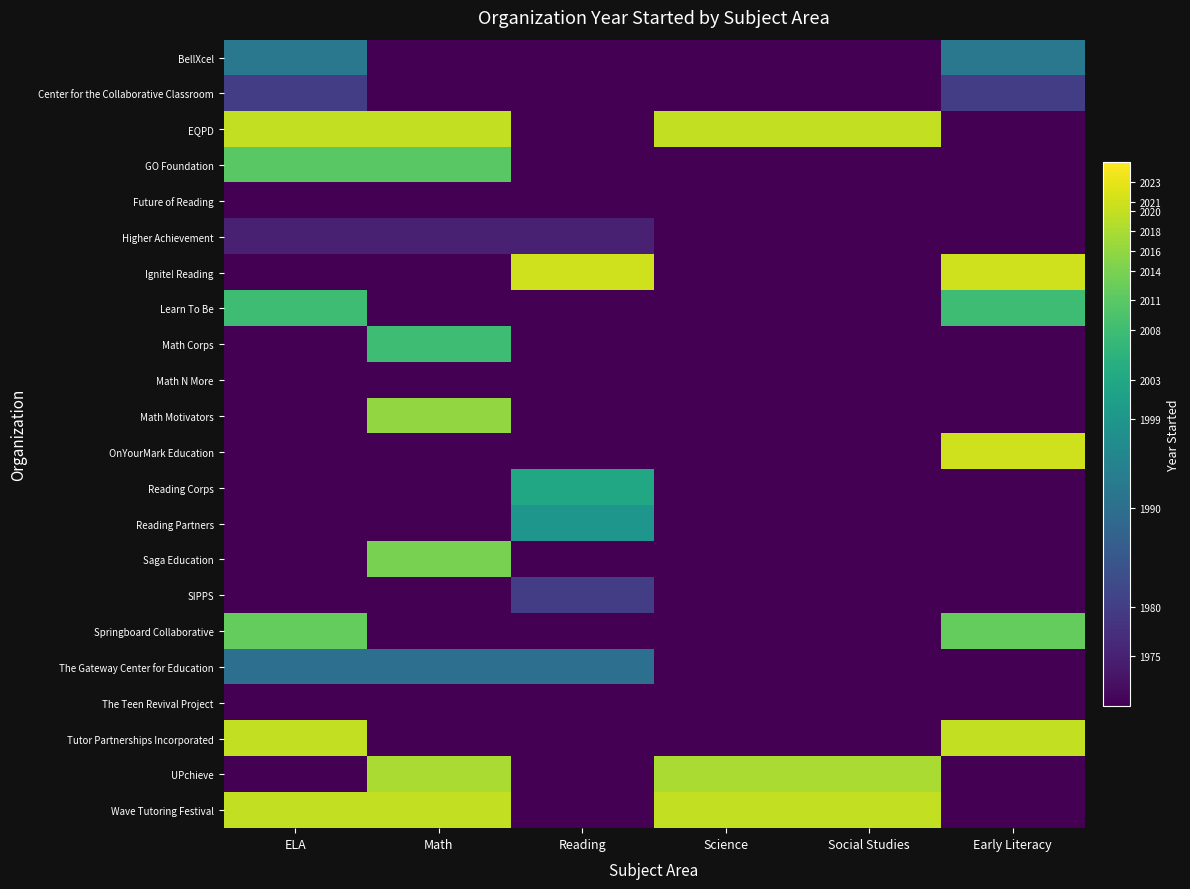

At which category is the sum across all series the highest?

ELA